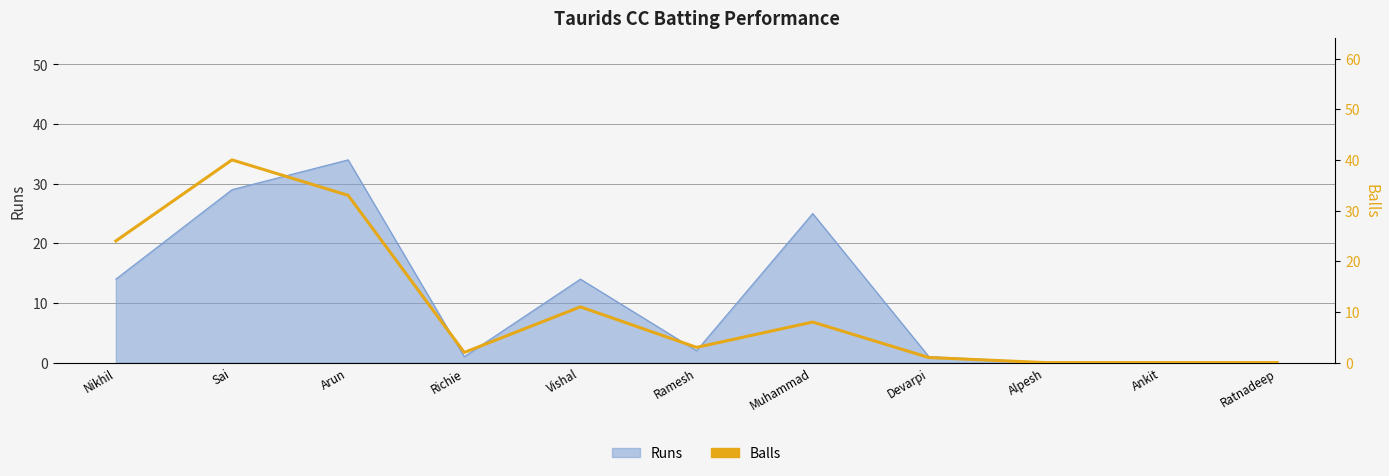

Is it true that the value at Arun is 33?

True